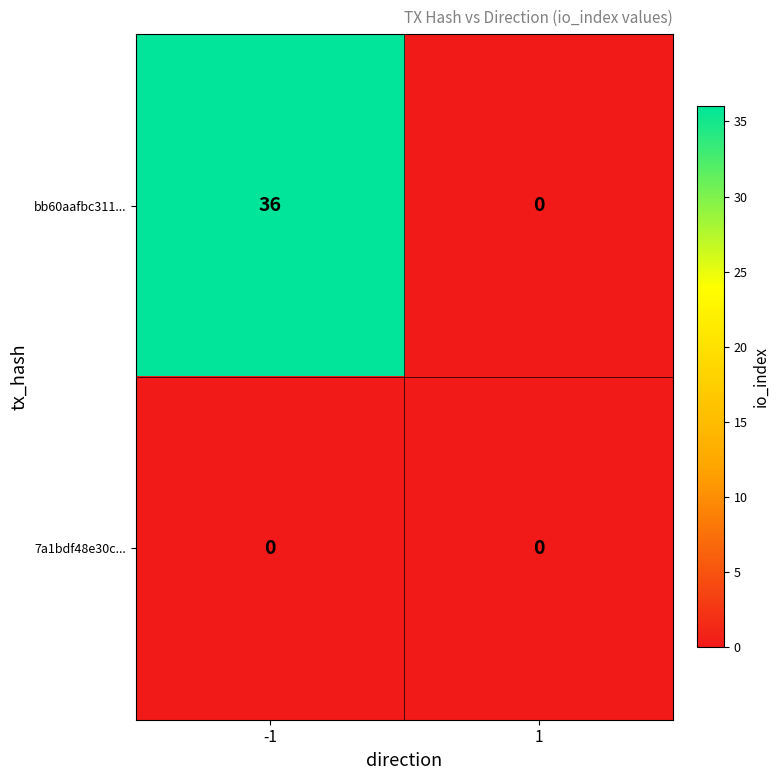

What is the sum of all bb60aafbc311... values?

36